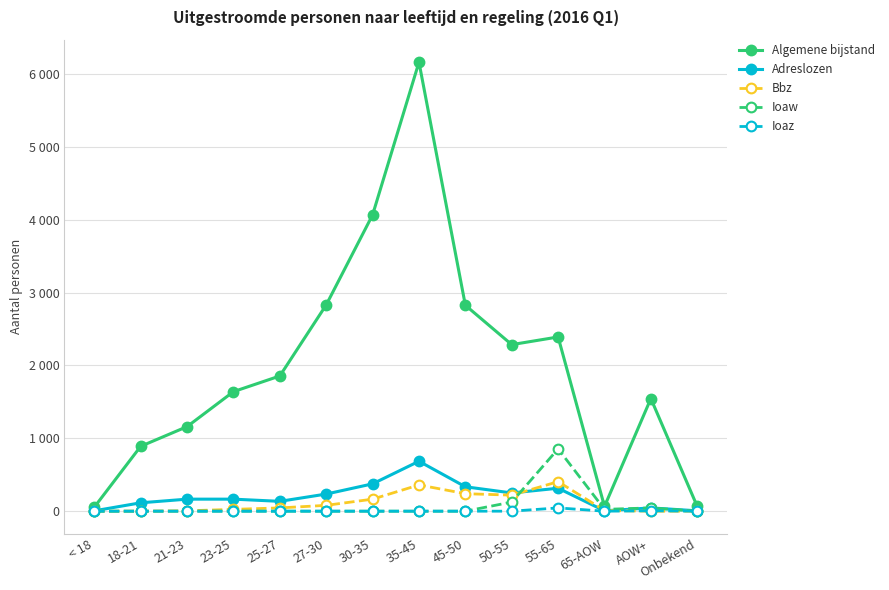

What is the difference between the Adreslozen values at 55-65 and 65-AOW?

310